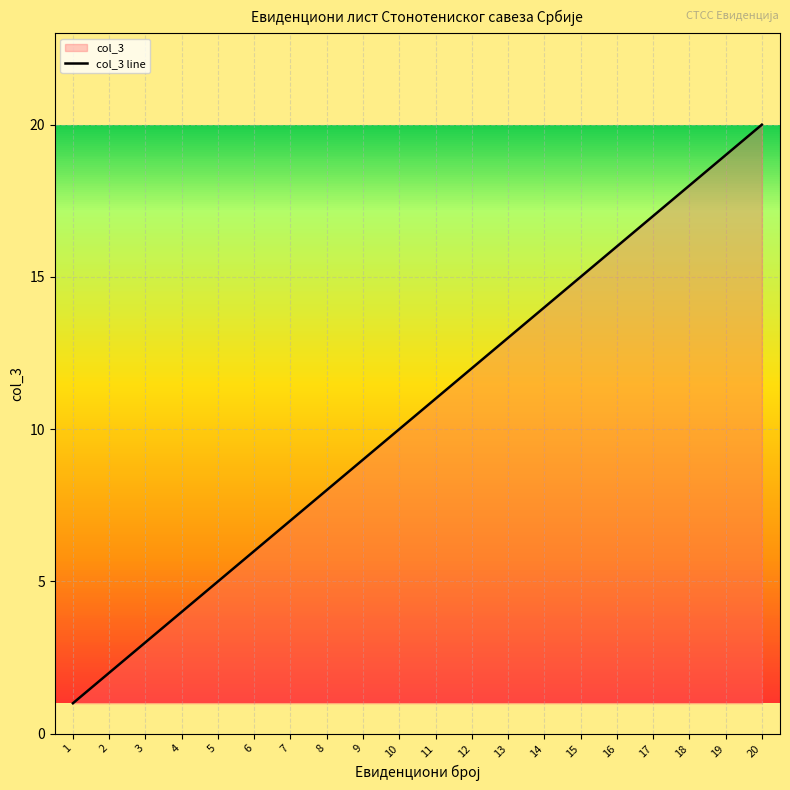

Is it true that the value at 15 is 8?

False